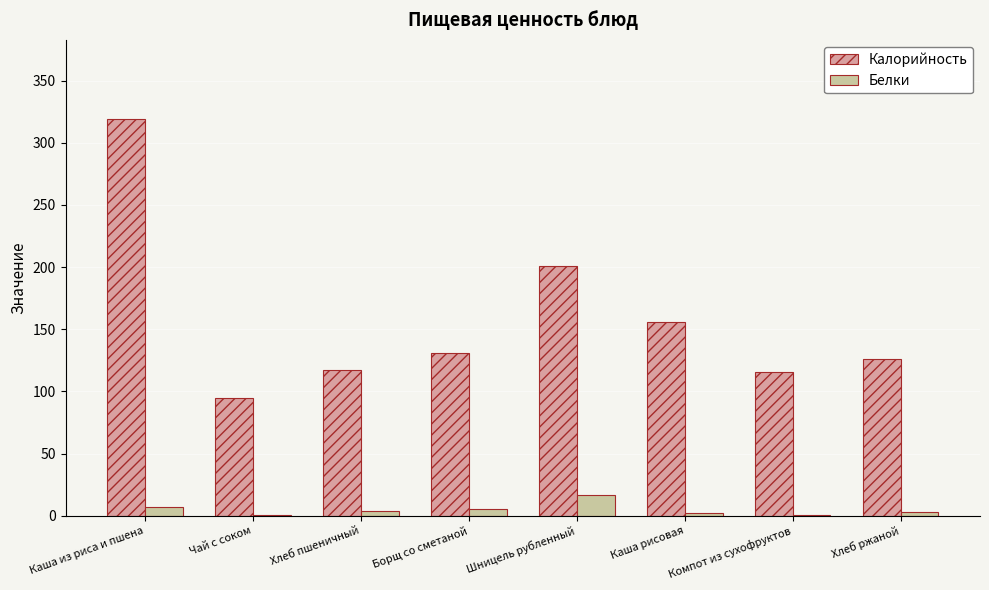

Does the chart contain stacked bars?

No